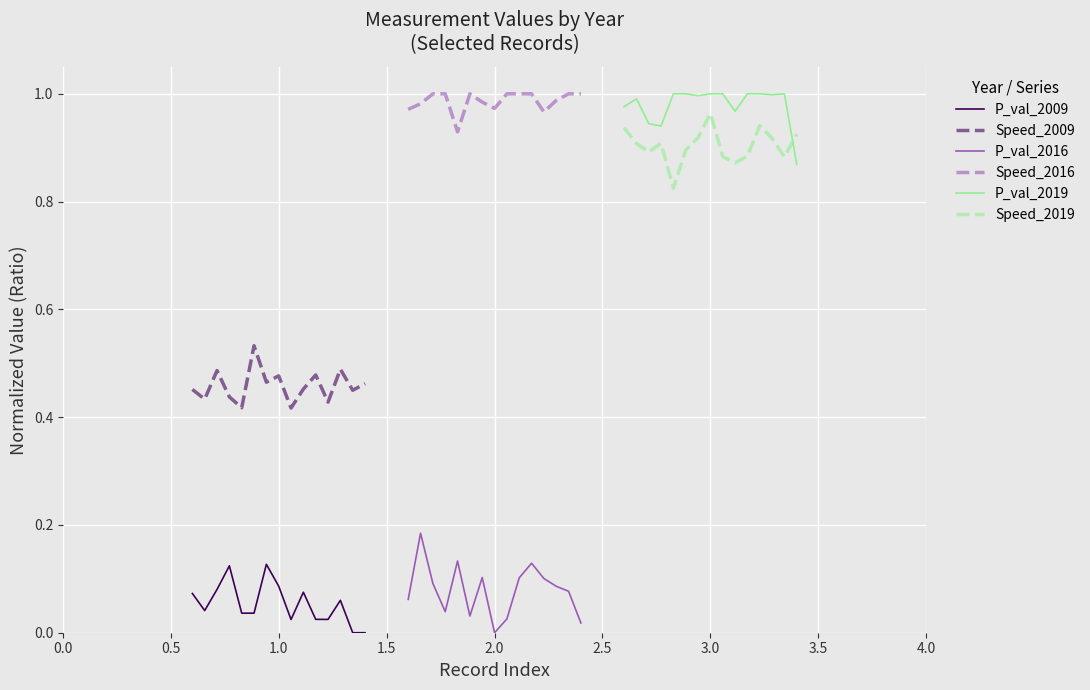

True or false: P_val_2009 and Speed_2009 cross at least once.

False